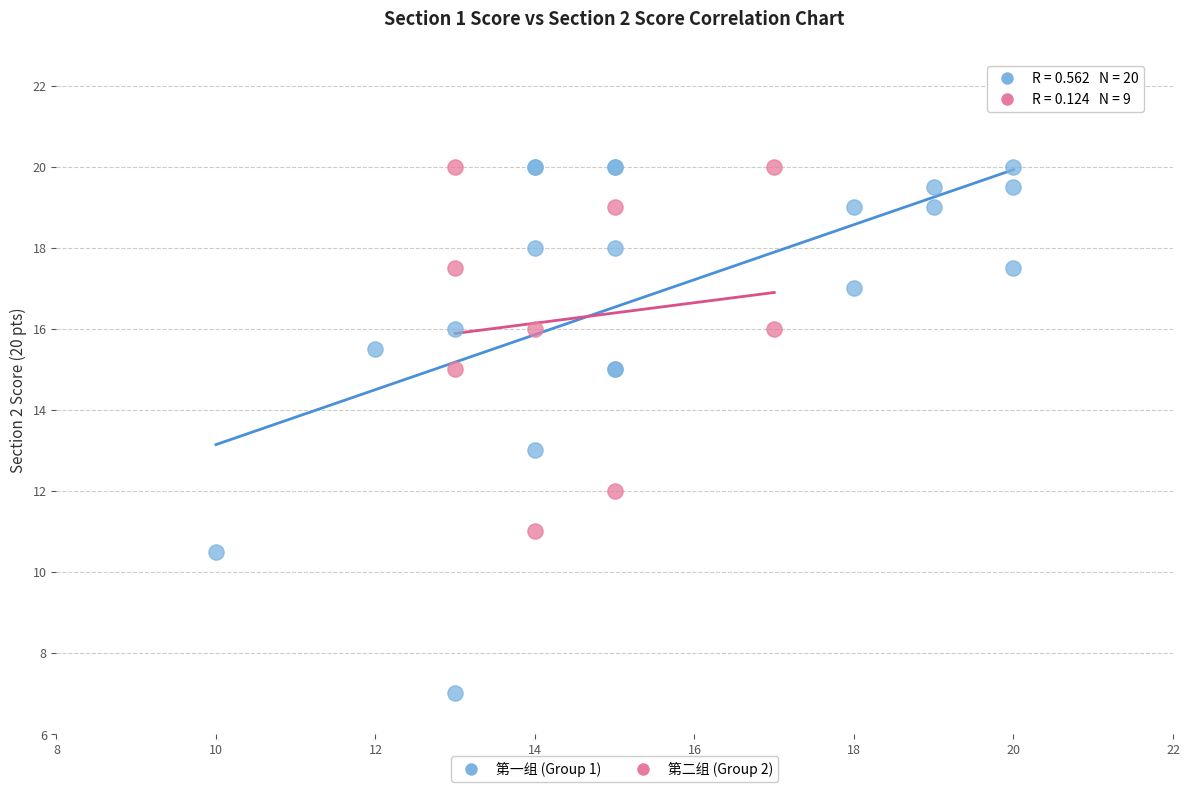

Which series has the largest Y range (max minus min)?

第一组 (Group 1)